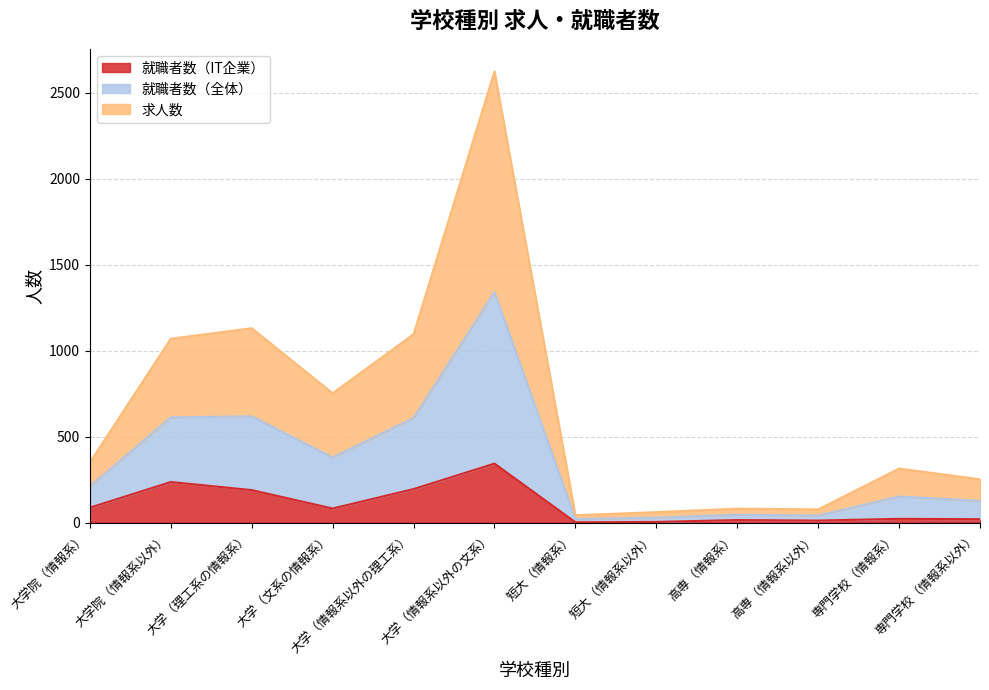

What is the total value across all series at 専門学校（情報系）?

314